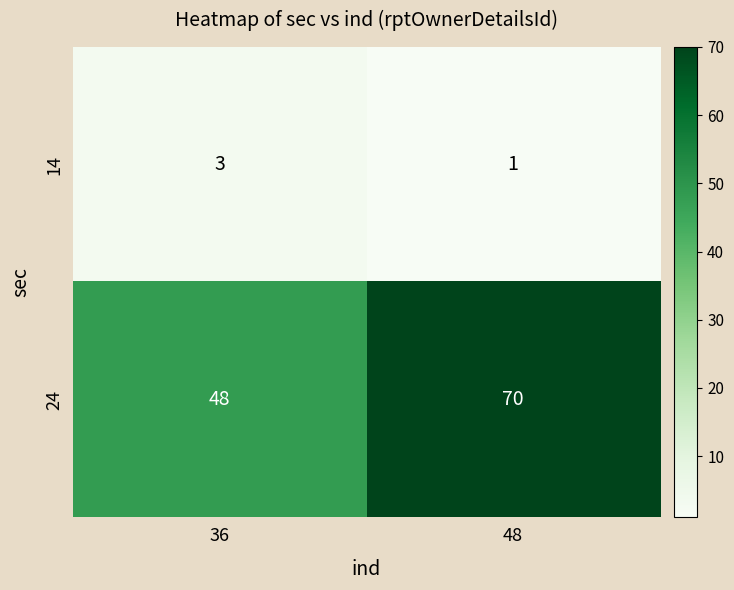

What is the approximate value of 24 at 36, to the nearest 5?

50